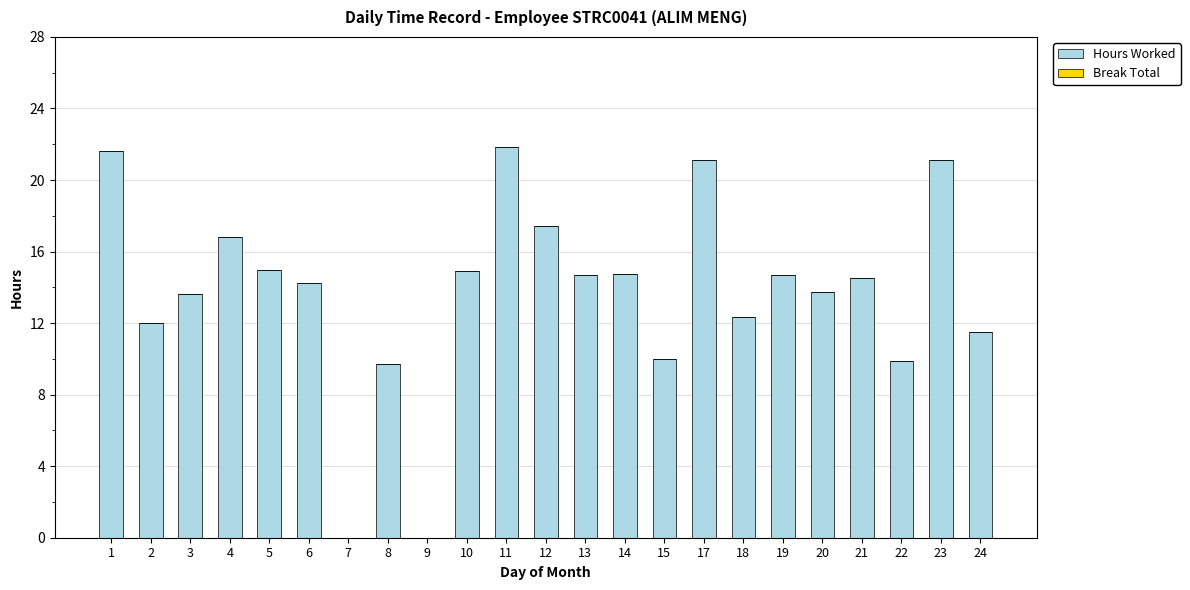

The value at 20 is 13.7. True or false?

True